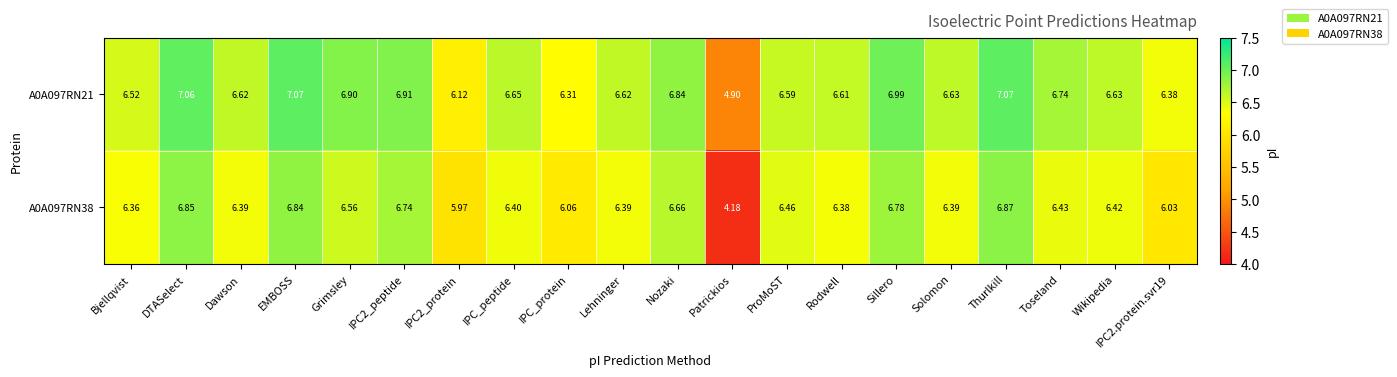

Where is A0A097RN21 nearest to the value 5?

Patrickios